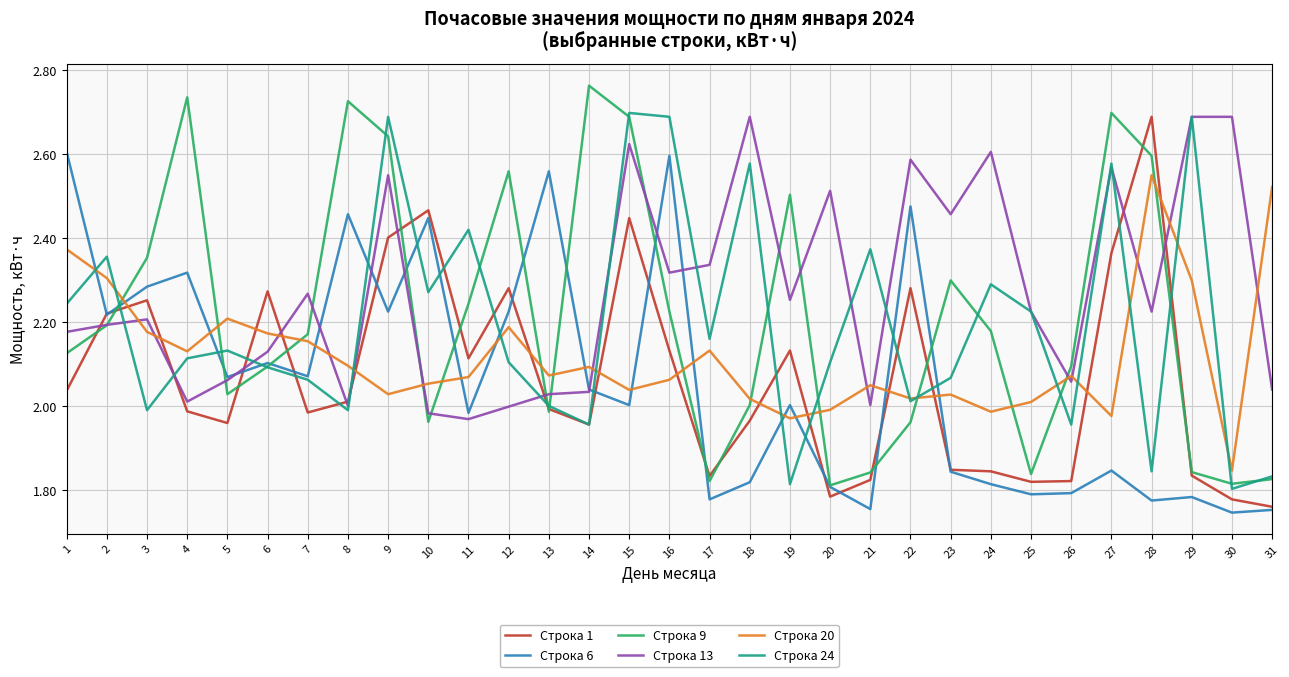

Where does the Строка 13 series first go above 2?

1